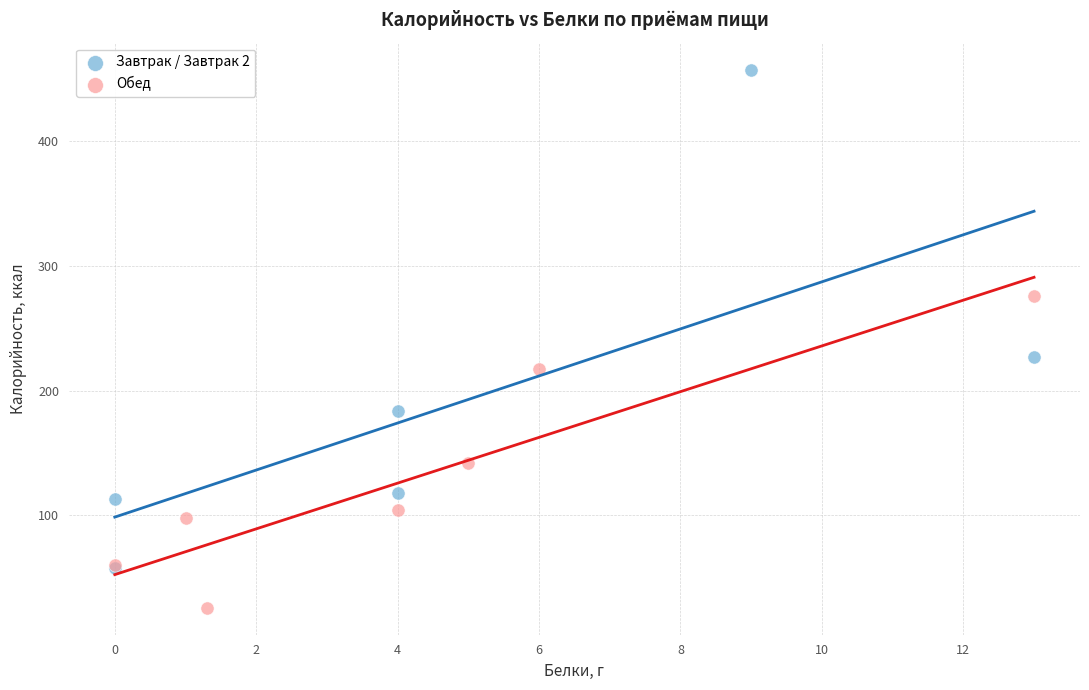

Which series contains the highest Y value?

Завтрак / Завтрак 2